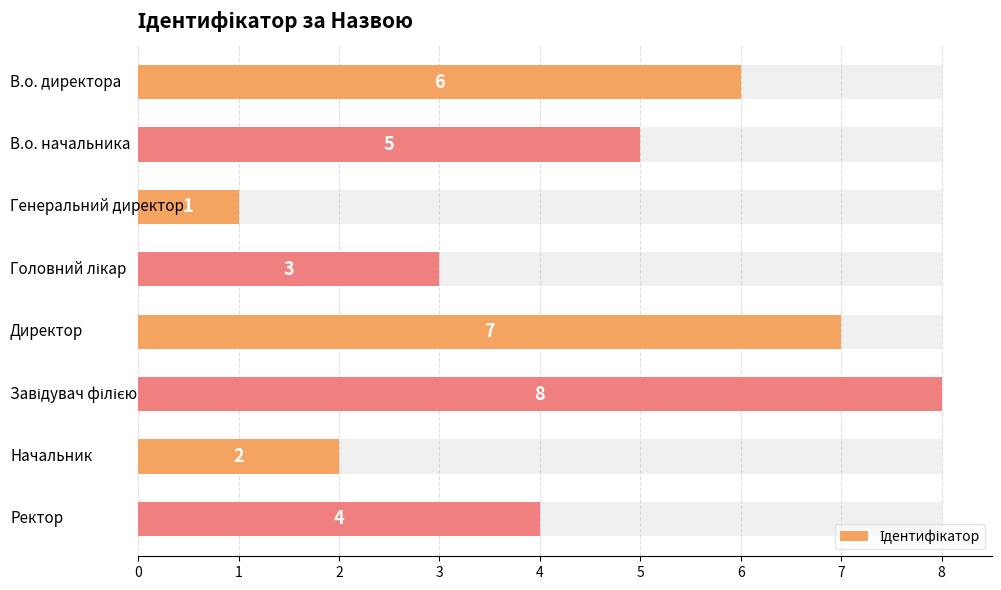

What is the maximum value shown in the chart?

8